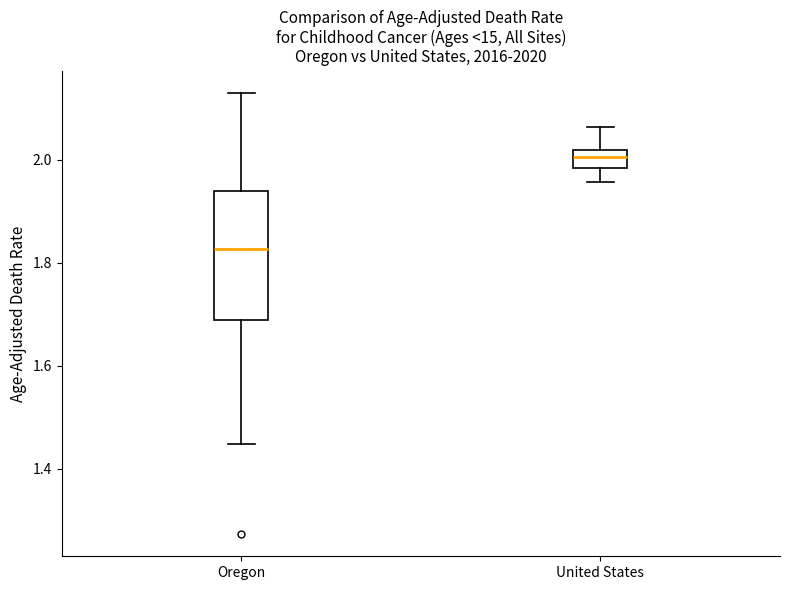

Which box has the lowest median line?

Oregon